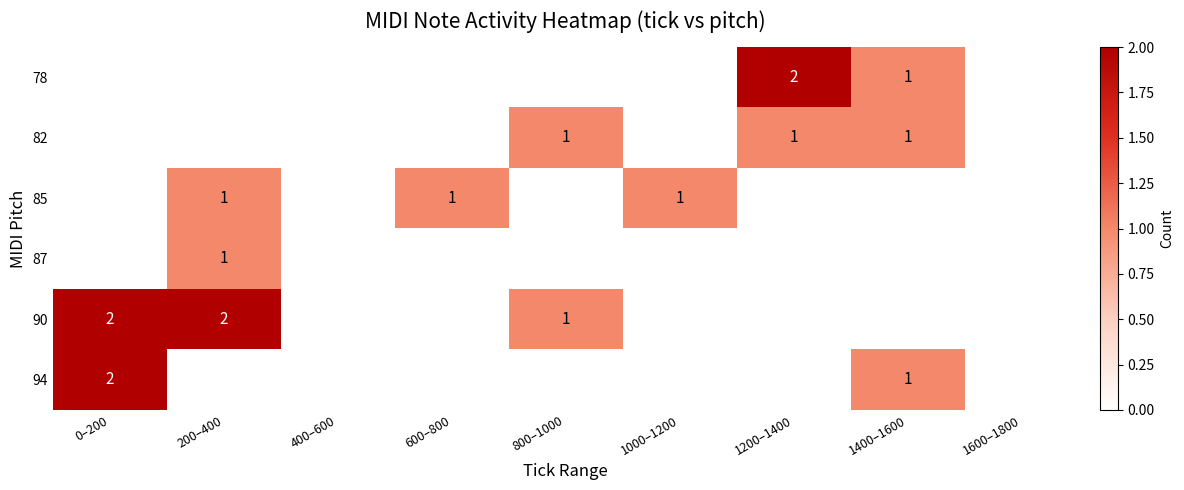

True or false: 94 has a value of 2 at 1400–1600.

False